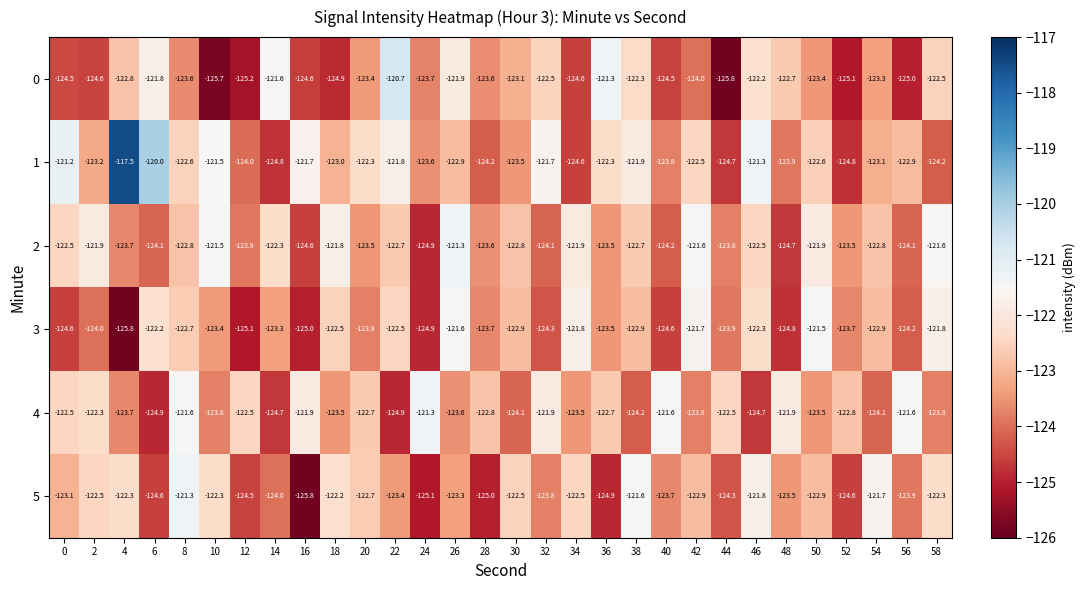

What is the sum of the 5 values at 48 and 28?

-248.5